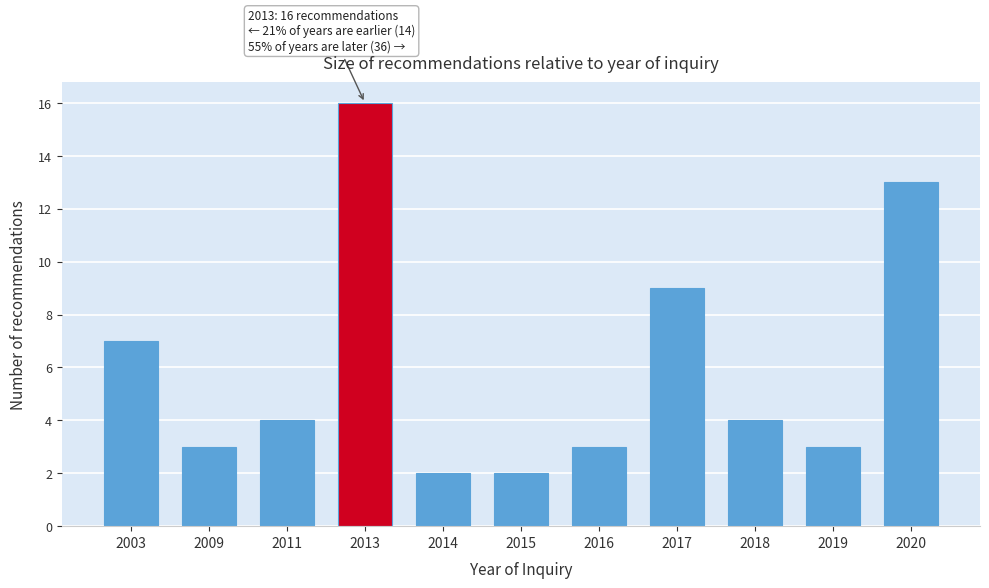

Reading left to right, what are all the values shown in this chart?

7	3	4	16	2	2	3	9	4	3	13